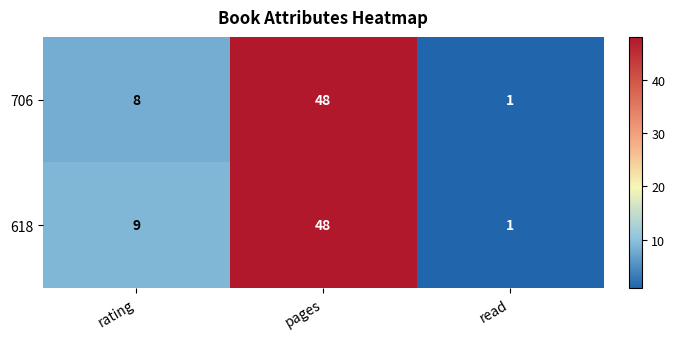

What is the difference between the maximum and minimum values in the 618 series?

47